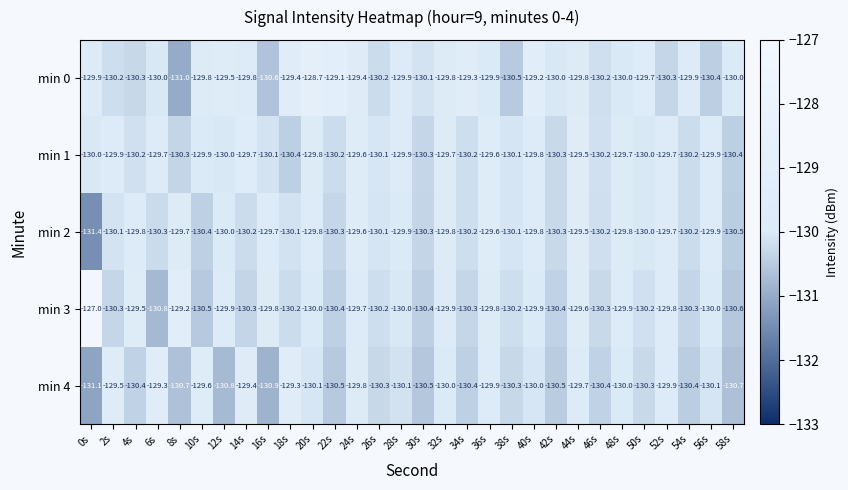

What is the smallest value displayed?

-131.4